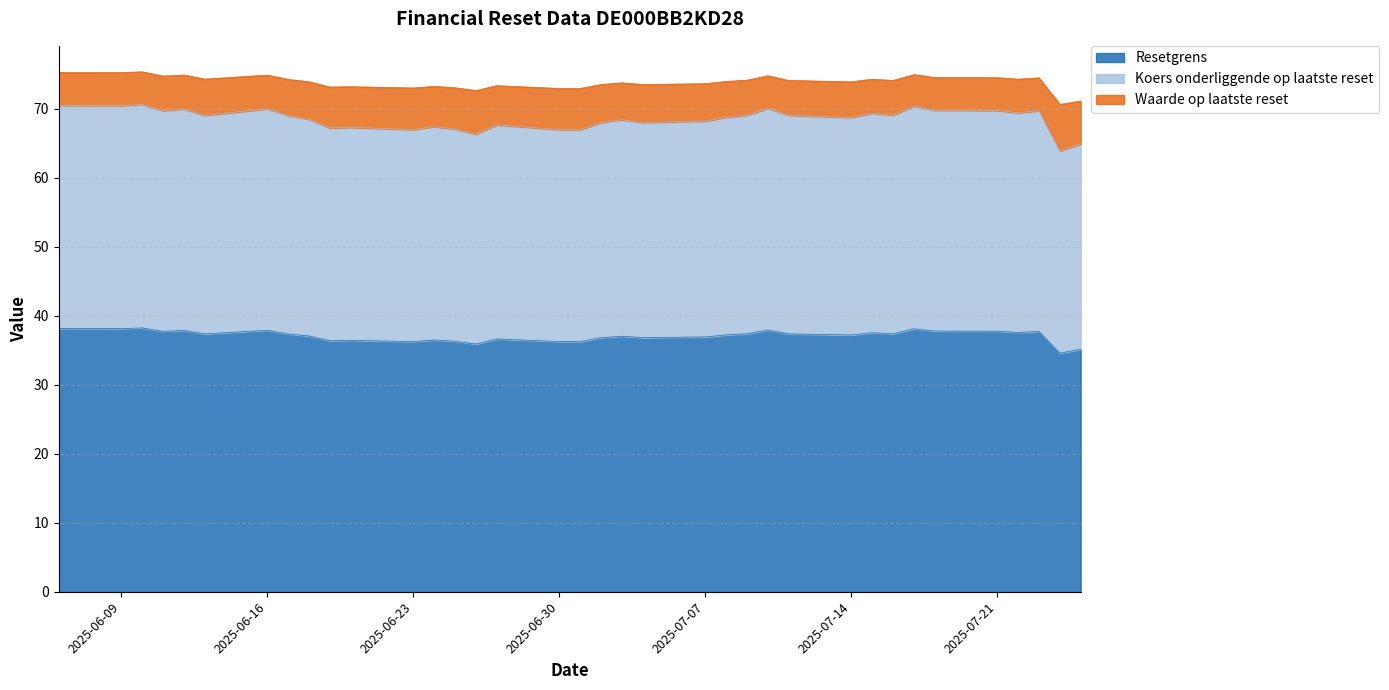

How many lines are shown in the chart?

3